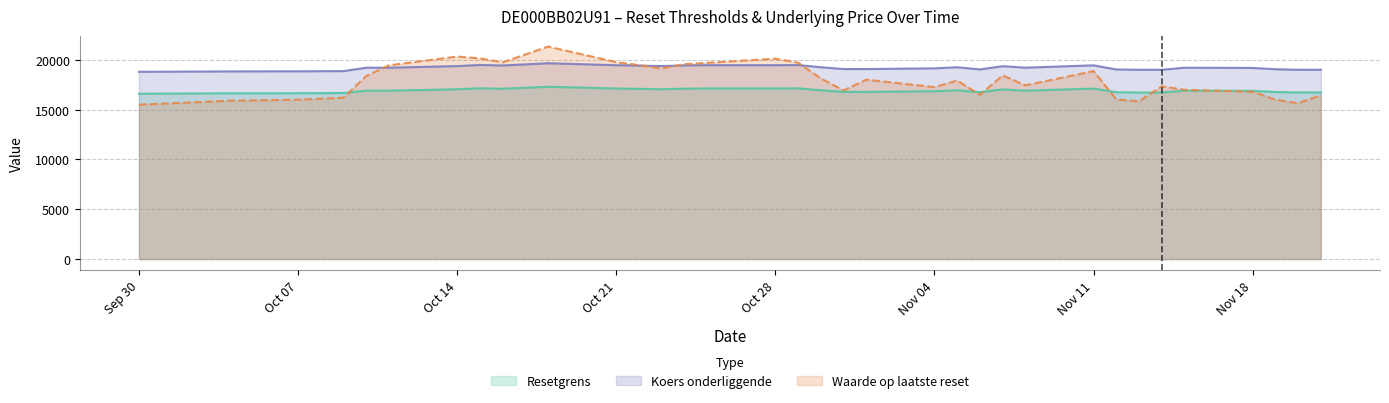

What is the minimum value shown in the chart?

15500.0